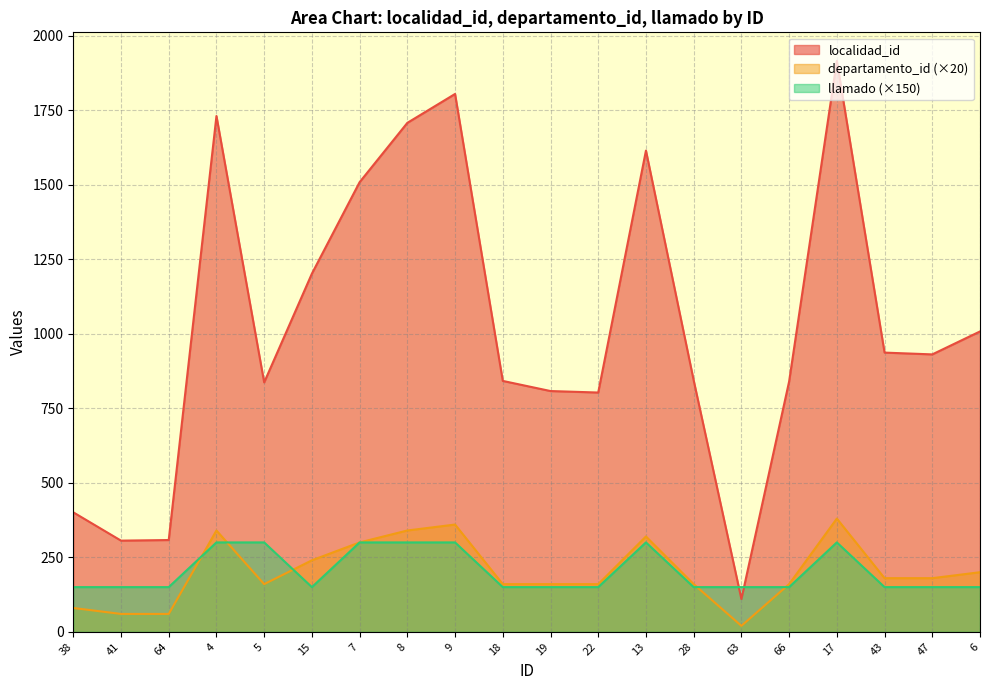

Is the value of llamado at 19 greater than the value of departamento_id at 47?

No